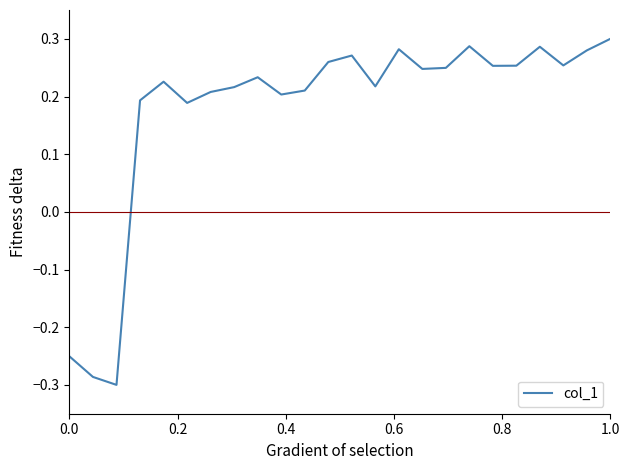

What is the difference between the maximum and minimum values?

0.6